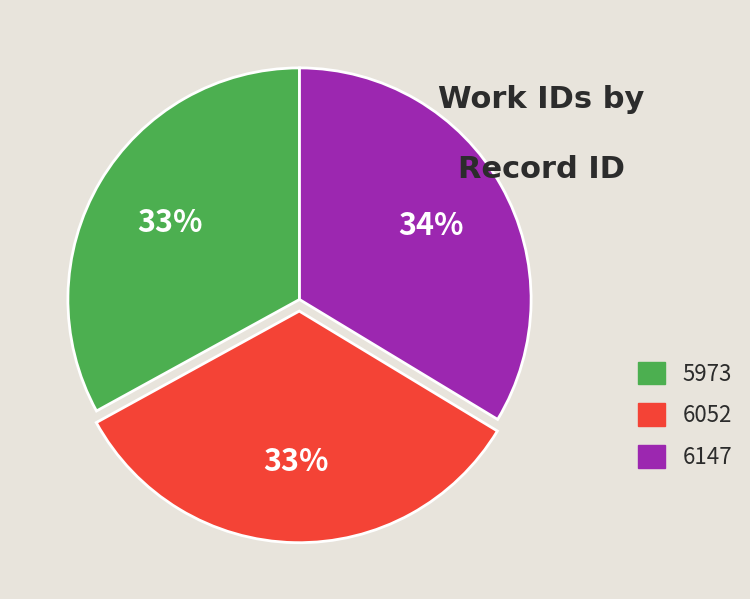

To the nearest percent, what is the combined percentage of 5973 and 6052?

66%